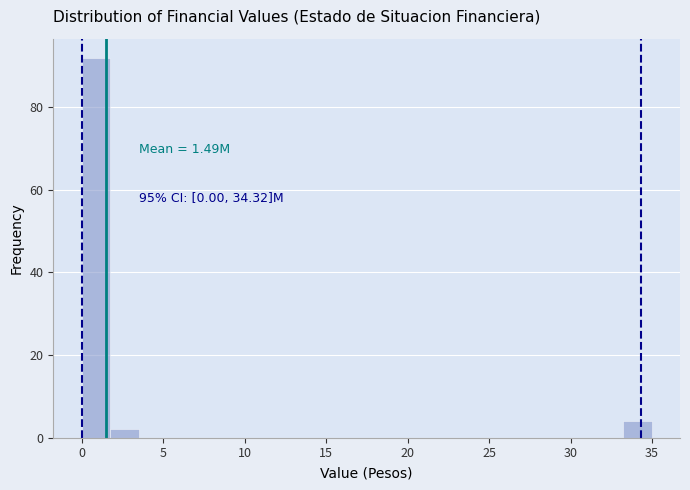

Around what value on the x-axis is the tallest bar? Give the approximate position of its centre, as read against the axis.

1.0